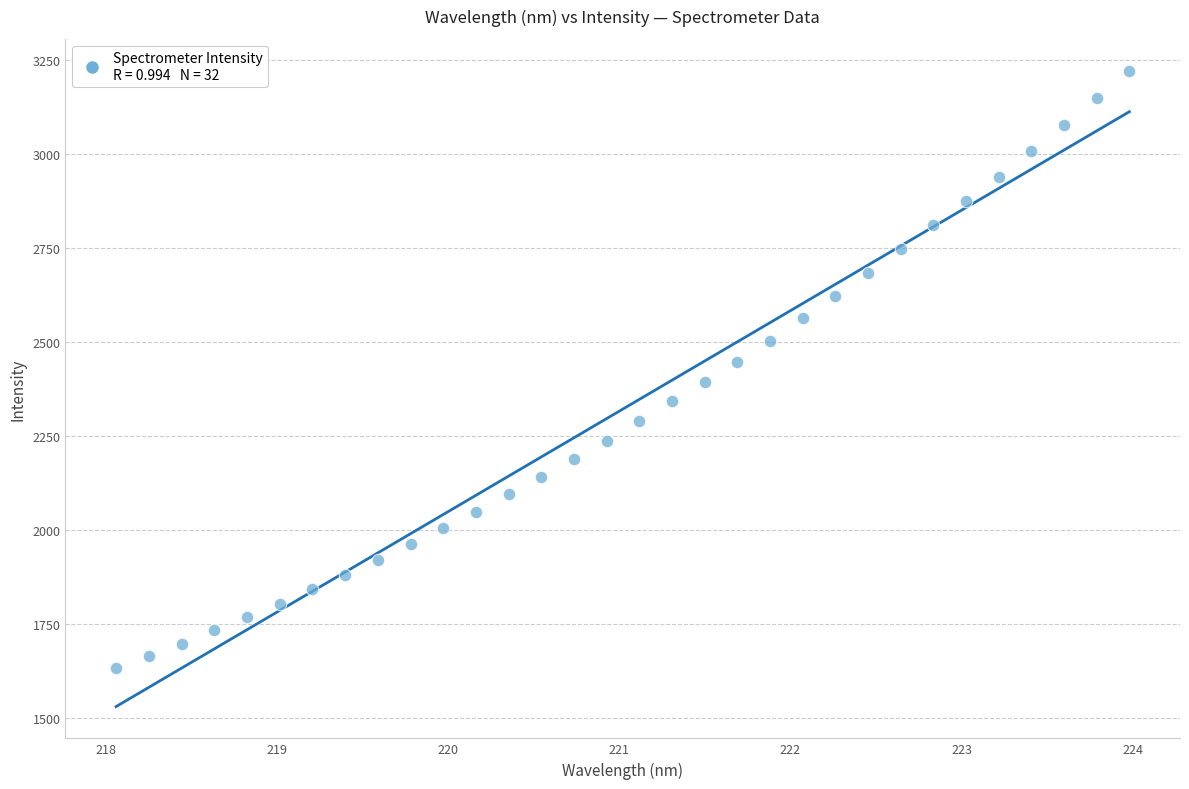

What is the range of Y values (max minus min)?

1587.8